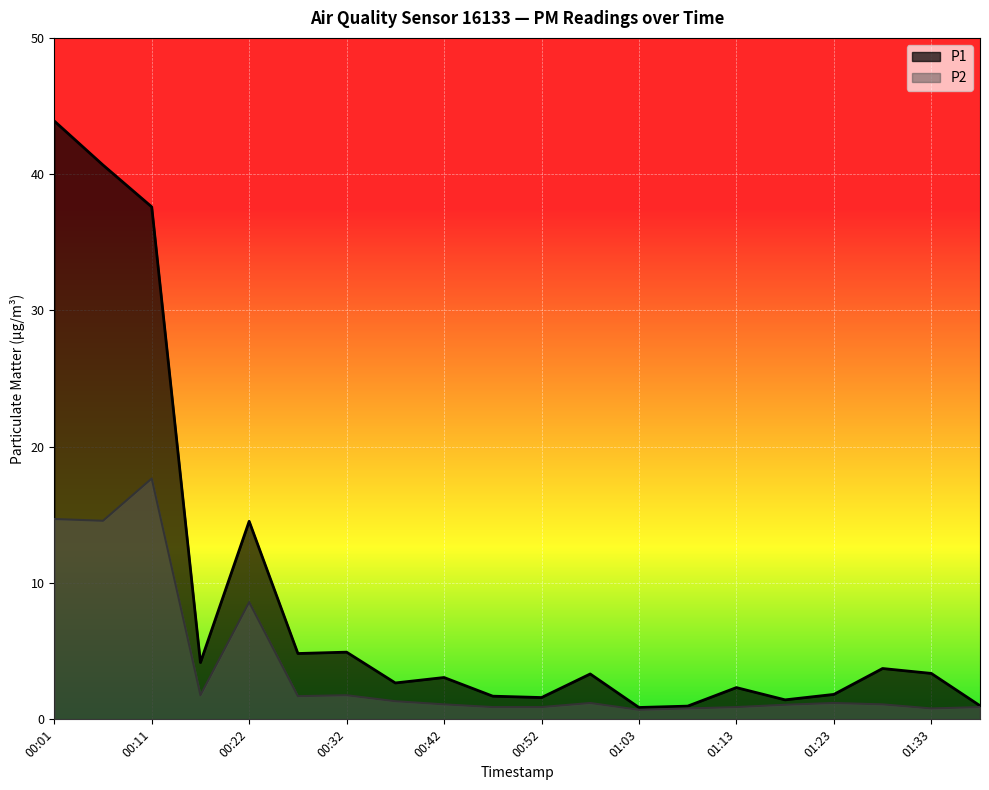

True or false: P1 and P2 cross at least once.

False